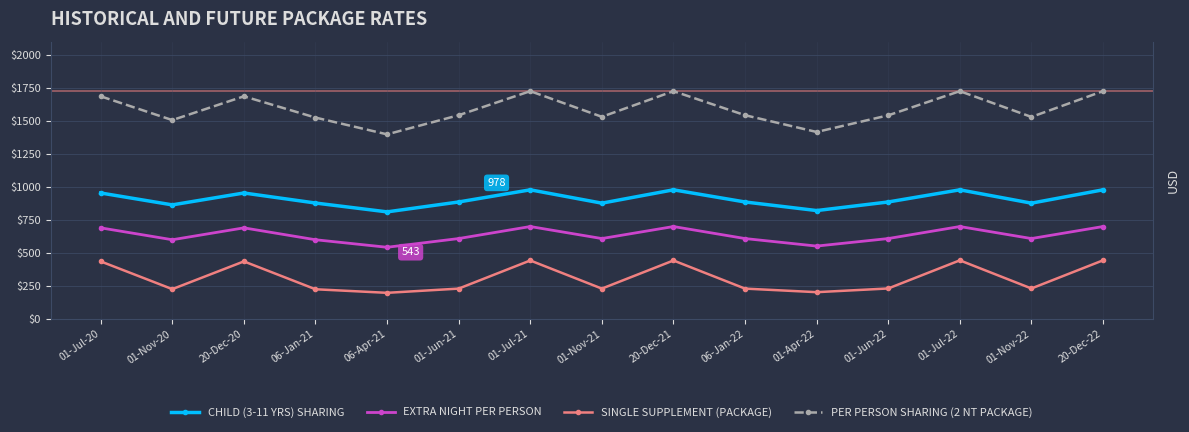

At 06-Apr-21, list the series in order from smallest to largest.

SINGLE SUPPLEMENT (PACKAGE), EXTRA NIGHT PER PERSON, CHILD (3-11 YRS) SHARING, PER PERSON SHARING (2 NT PACKAGE)